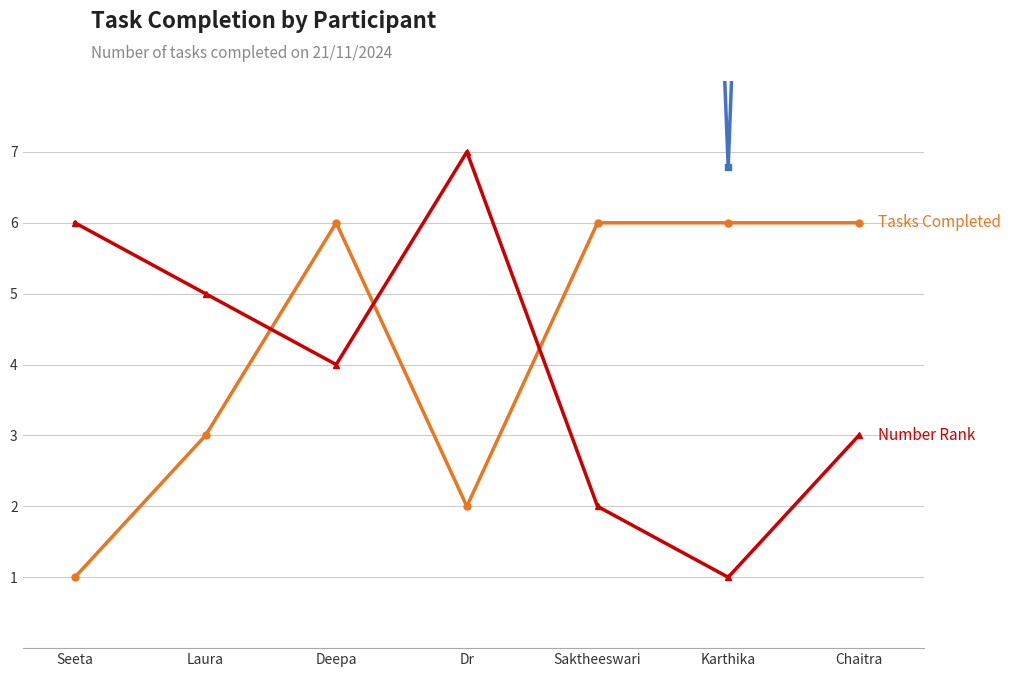

In Number Rank, how many points are higher than both neighbors (excluding endpoints)?

1